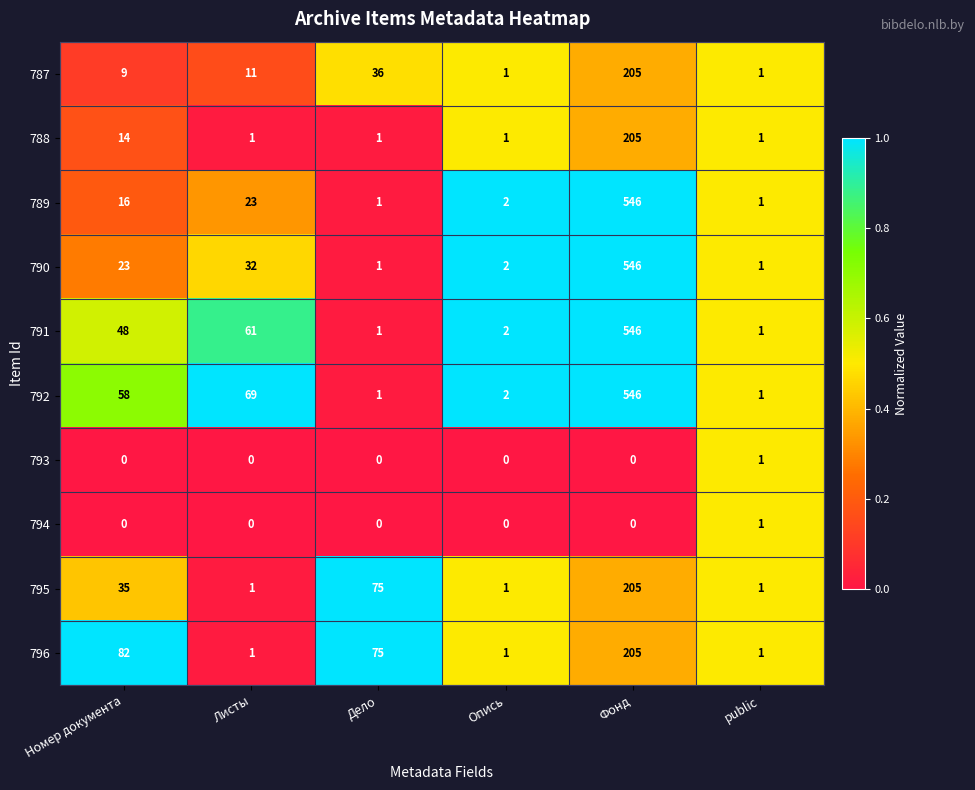

Where is 787 nearest to the value 103?

Дело